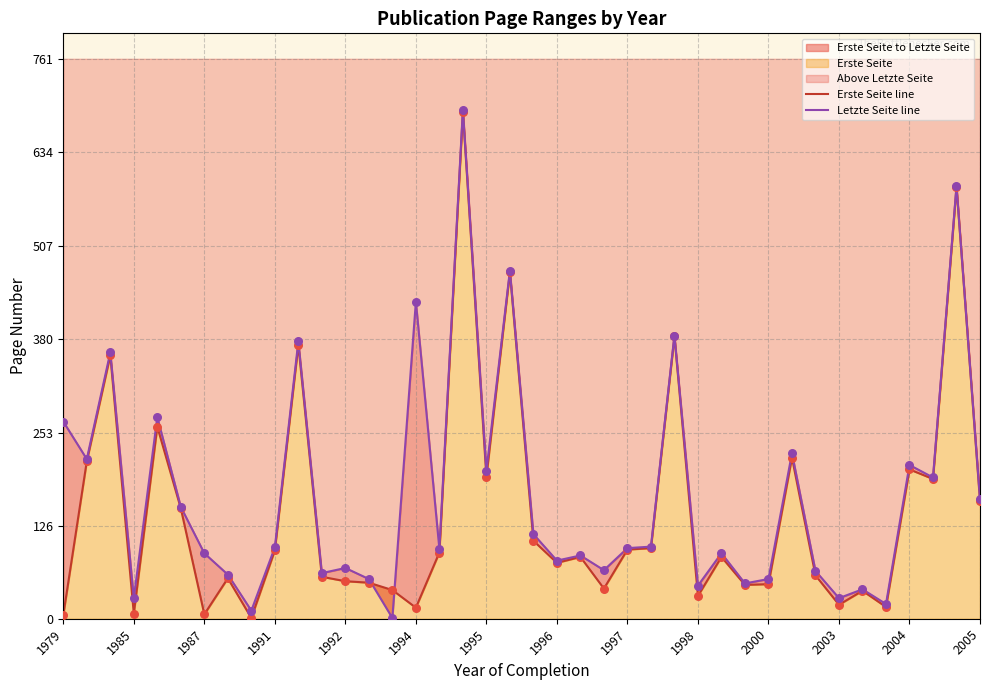

Which series has the largest Y range (max minus min)?

Letzte Seite line